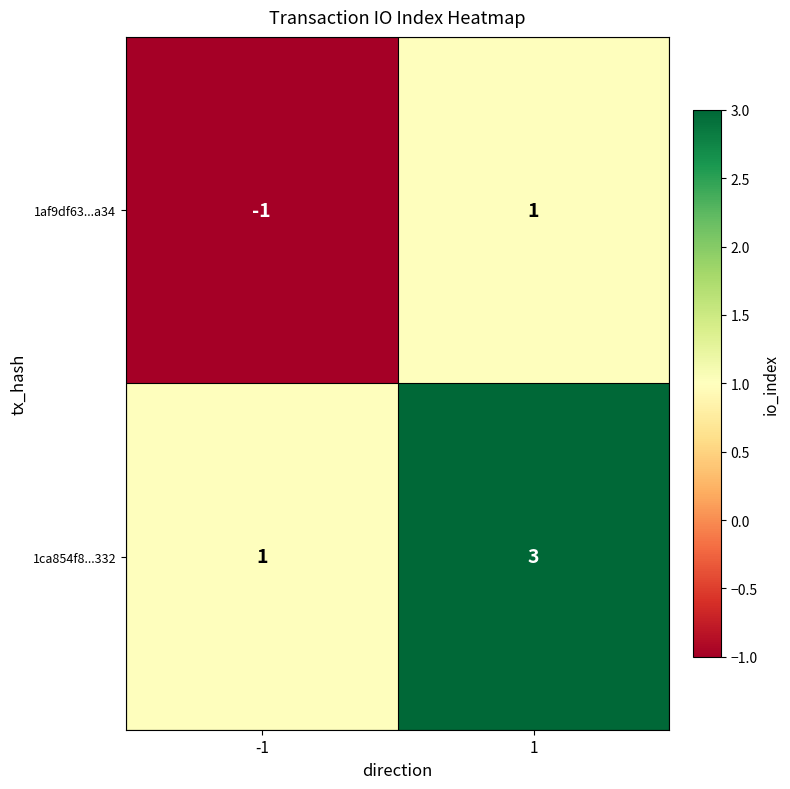

Reading left to right, what are all the values shown in this chart?

1af9df63...a34: -1=-1	1=1
1ca854f8...332: -1=1	1=3